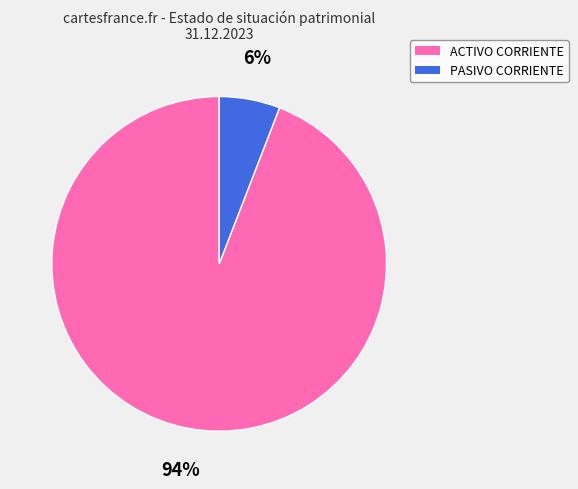

Does any single category account for the majority?

Yes